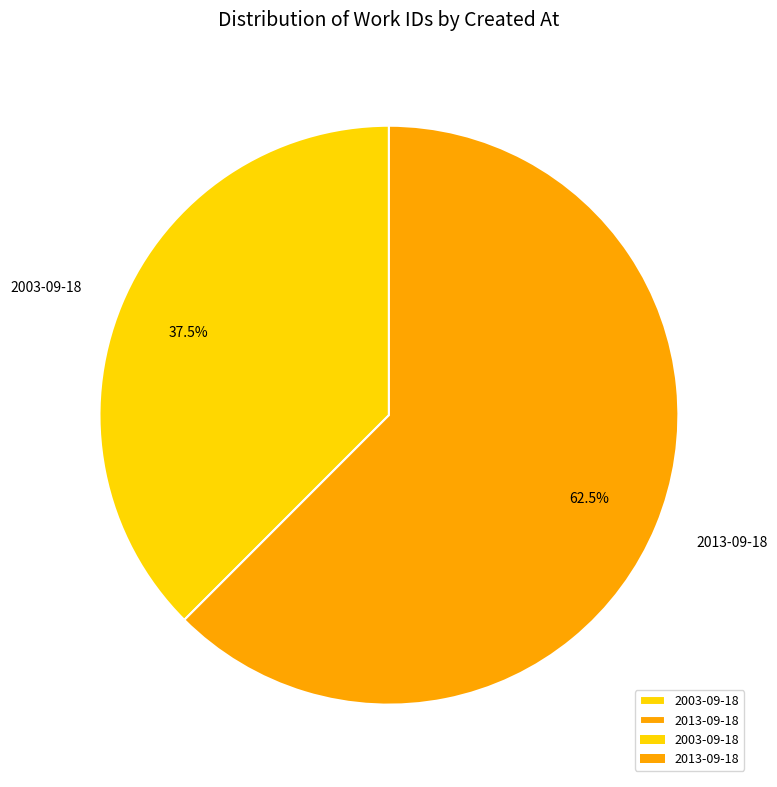

To the nearest percent, what is the difference between the 2013-09-18 and 2003-09-18 slice percentages?

25%